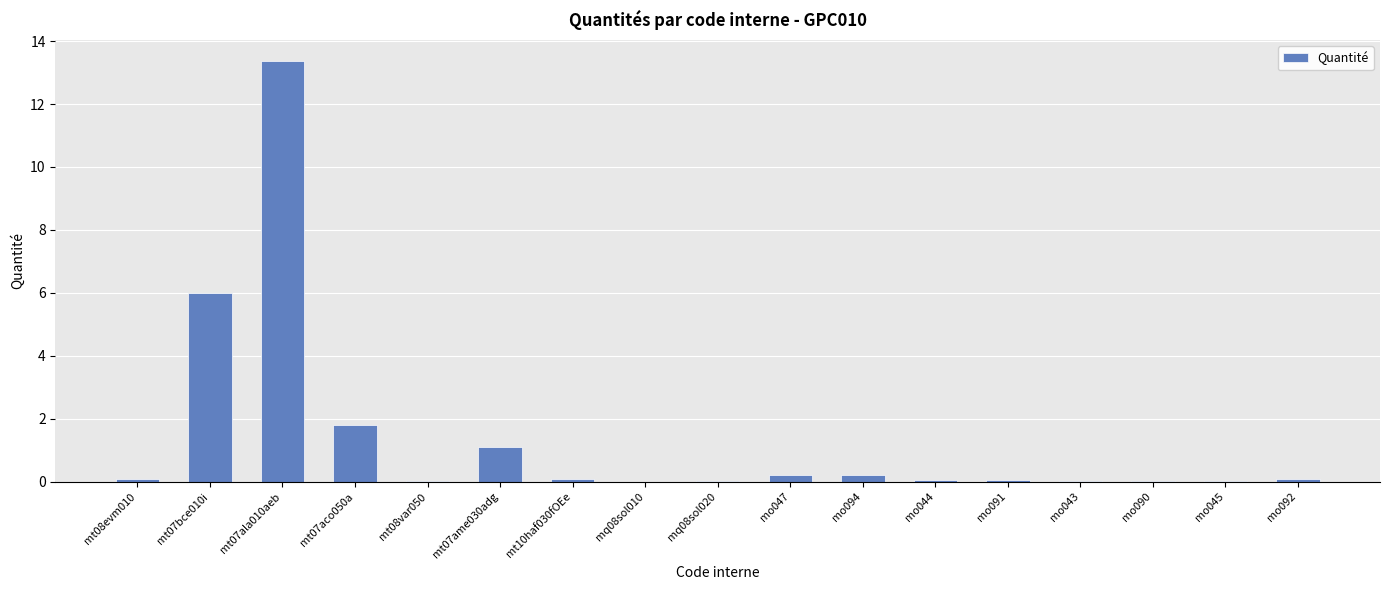

What is the greatest value displayed?

13.4